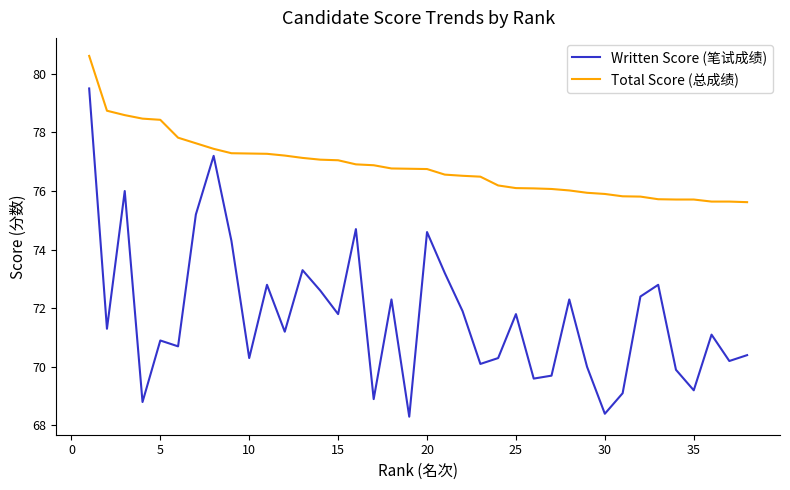

Which series has the widest spread of values?

Written Score (笔试成绩)